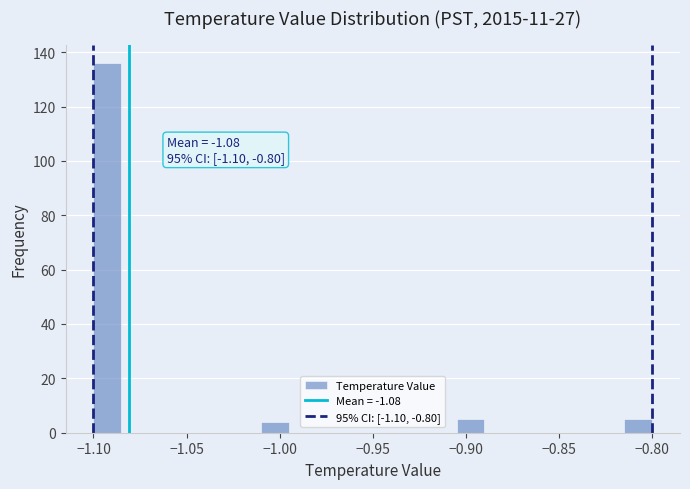

Around what value on the x-axis is the tallest bar? Give the approximate position of its centre, as read against the axis.

-1.090